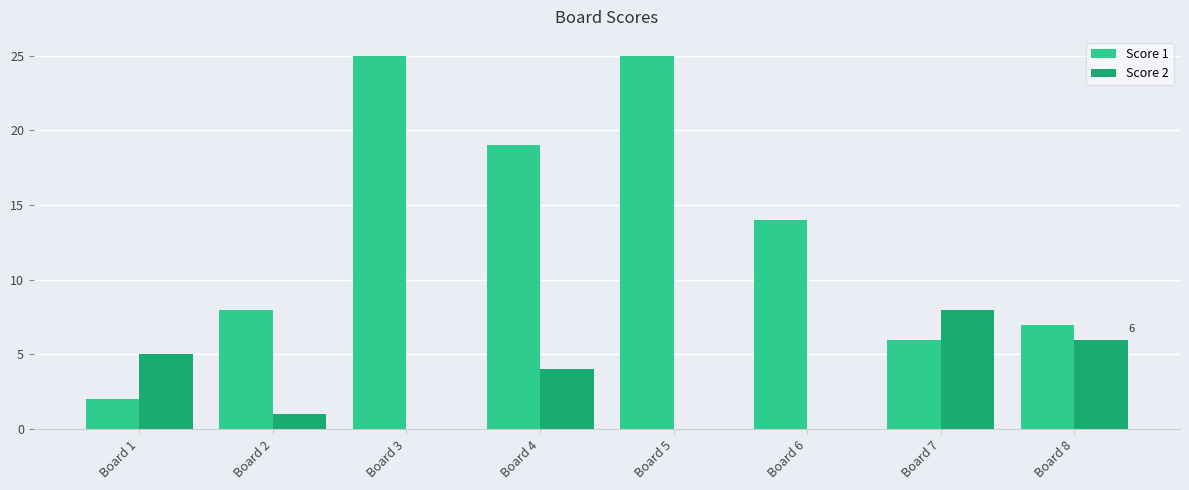

Is the value of Score 1 at Board 8 greater than the value of Score 2 at Board 4?

Yes